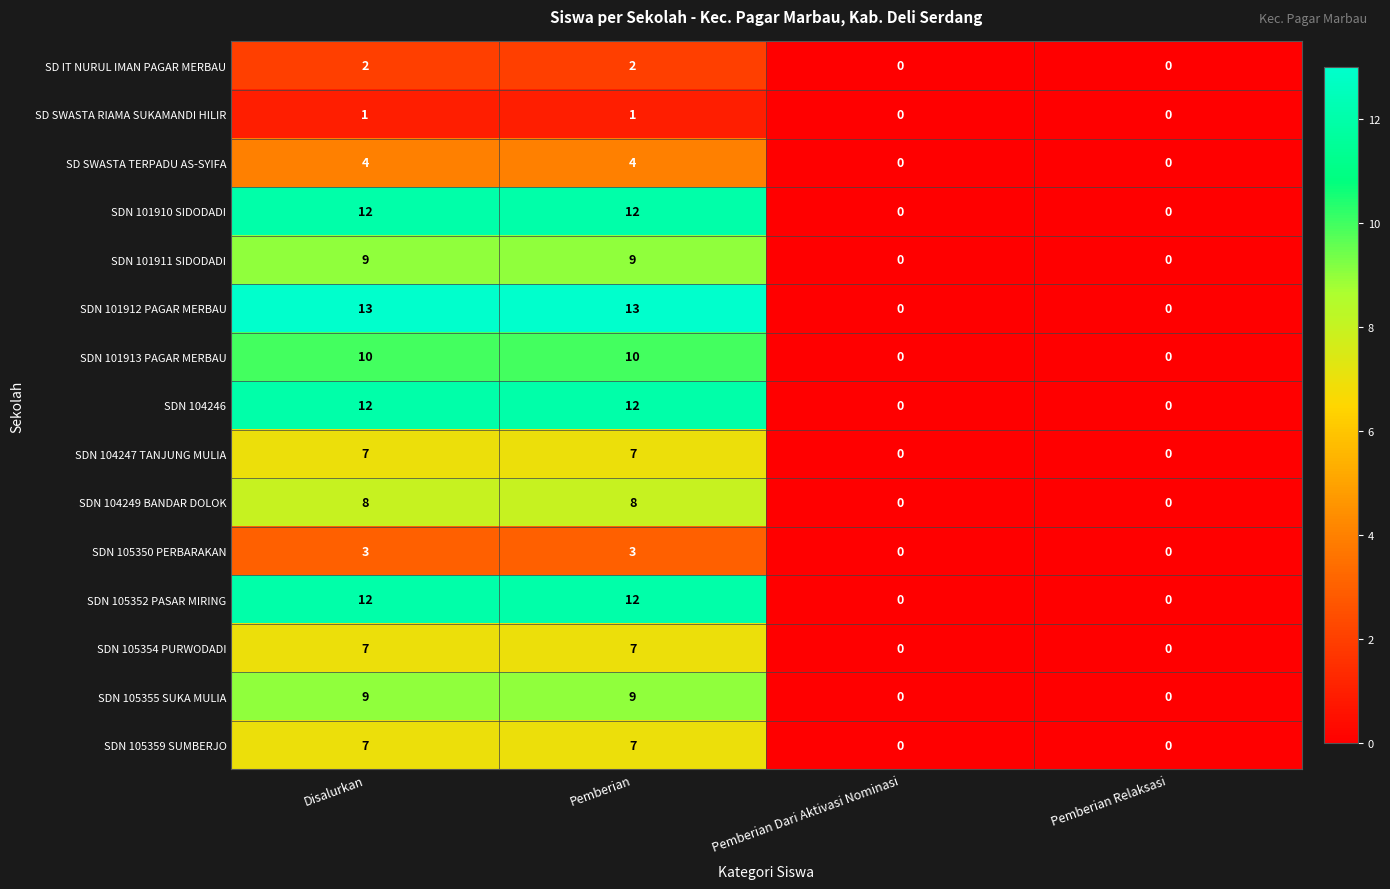

The SDN 104249 BANDAR DOLOK series shows 0 at Pemberian Dari Aktivasi Nominasi. True or false?

True